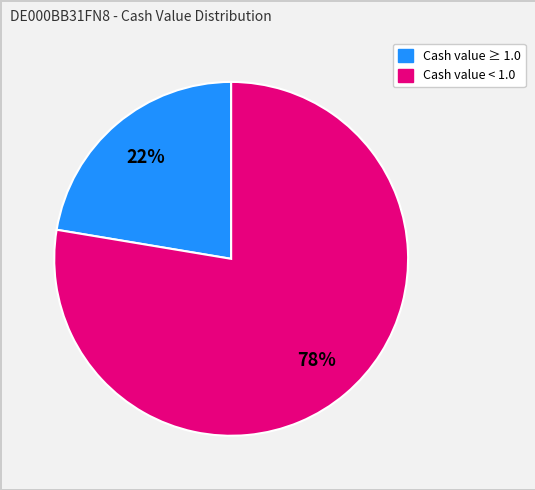

Is there any slice that represents more than half of the pie?

Yes